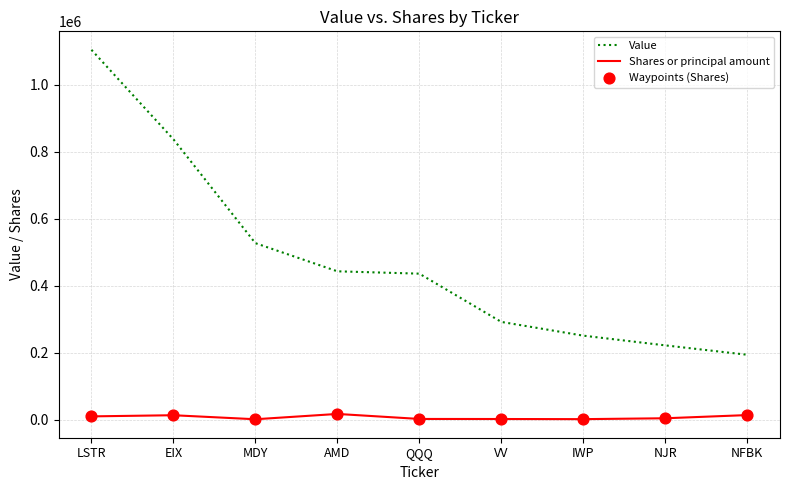

Is the value of Shares or principal amount at QQQ greater than the value of Value at NJR?

No